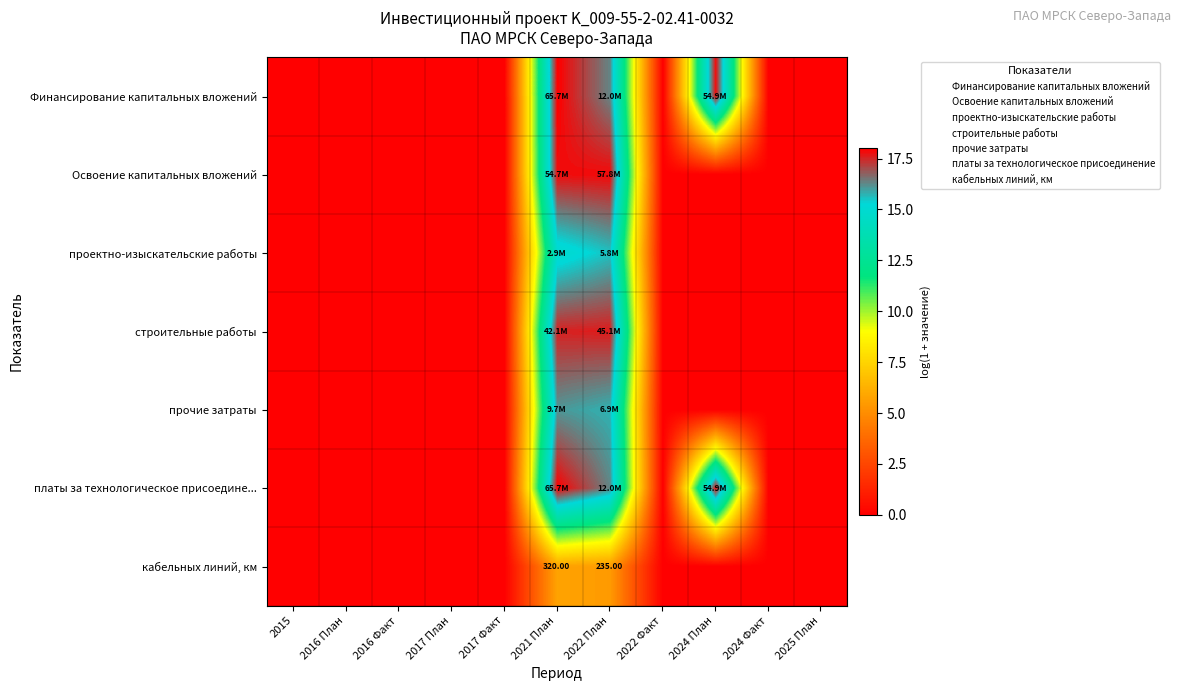

At how many categories does at least one series exceed 8?

3